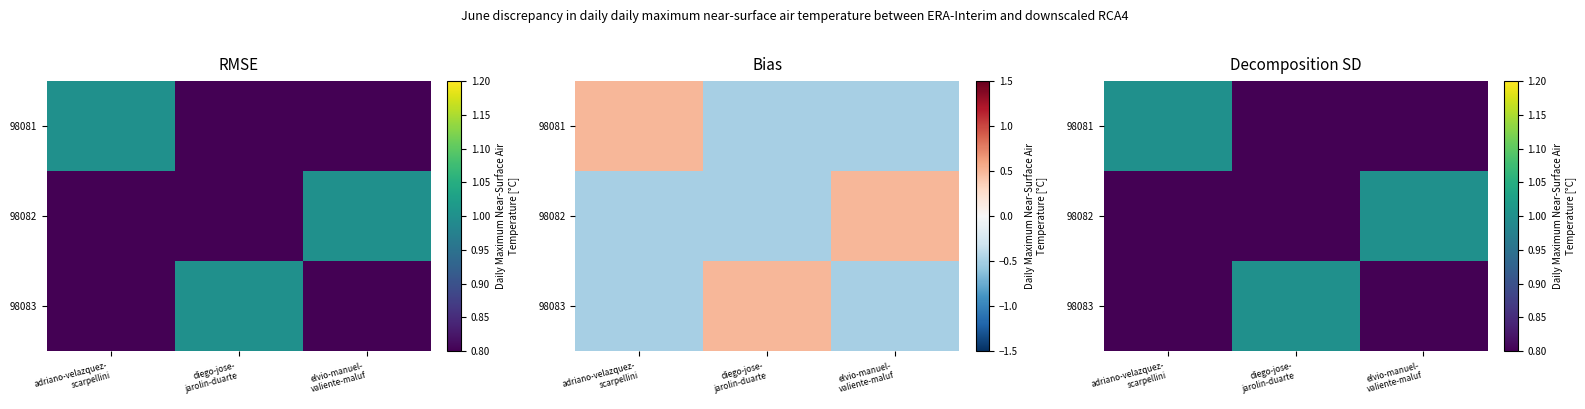

How many data points does each series have?

3